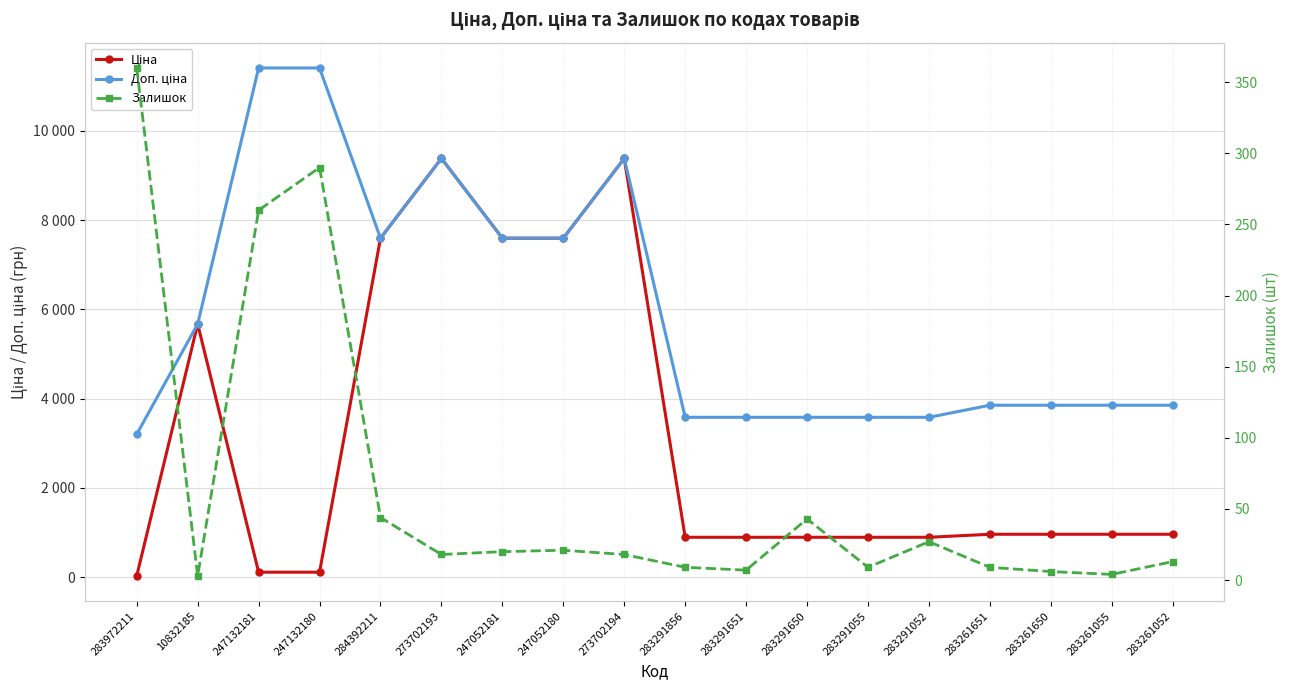

The value of Ціна at 283261052 is 1417.1. True or false?

False